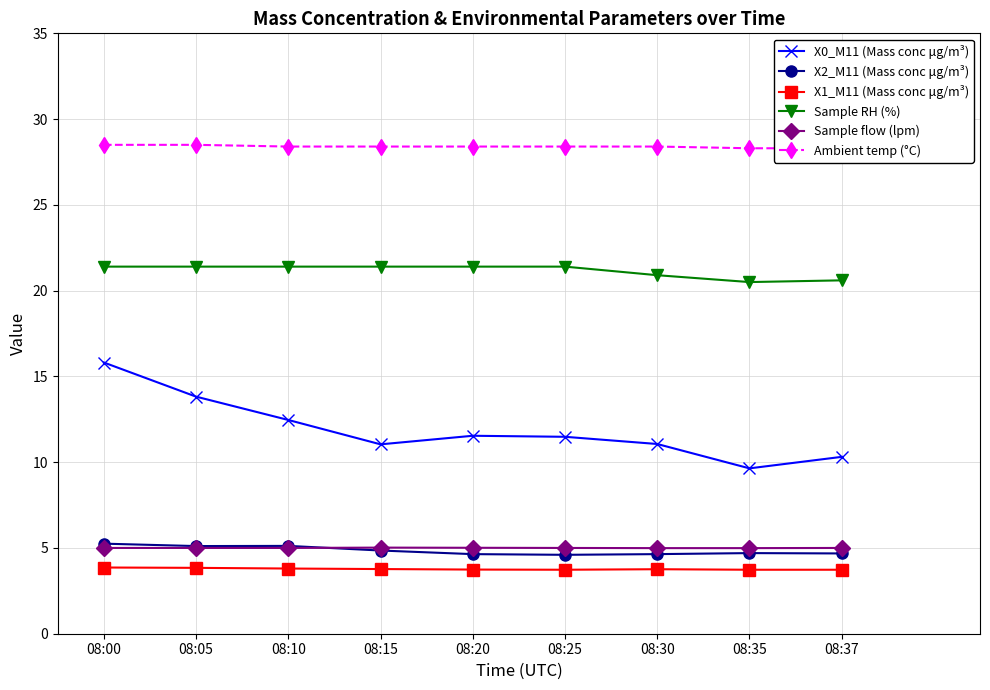

What is the approximate value of X1_M11 (Mass conc μg/m³) at 08:37?

3.7